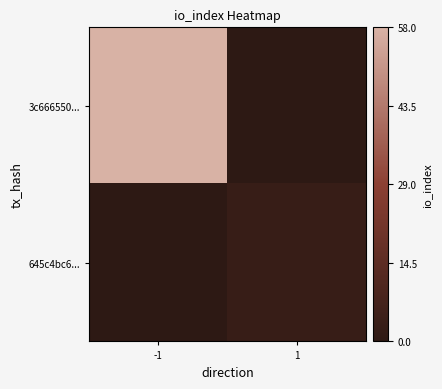

What is the spread (max minus min) of values at -1?

58